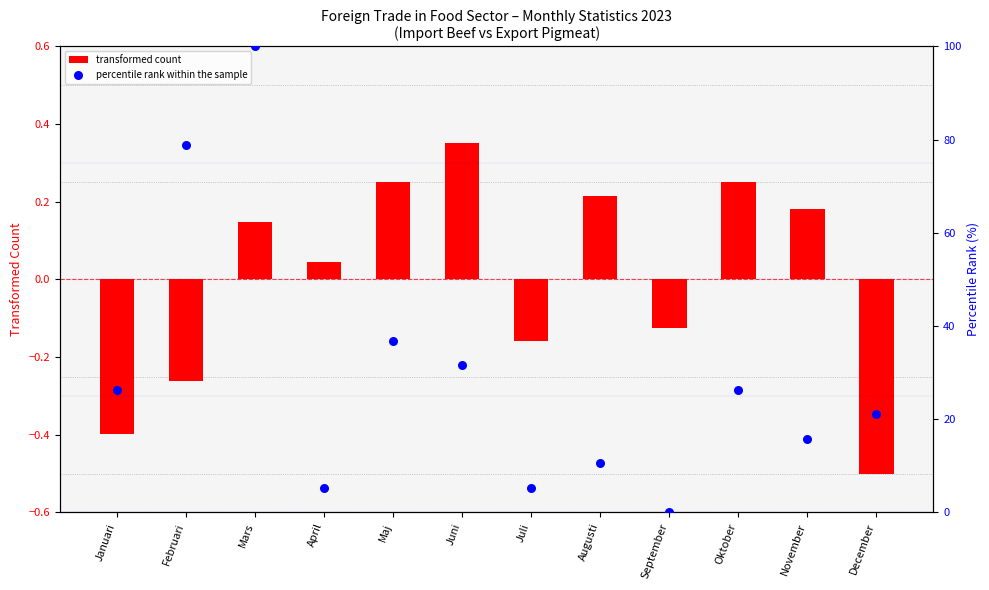

Is the value of transformed count at Januari greater than the value of percentile rank within the sample at Augusti?

No